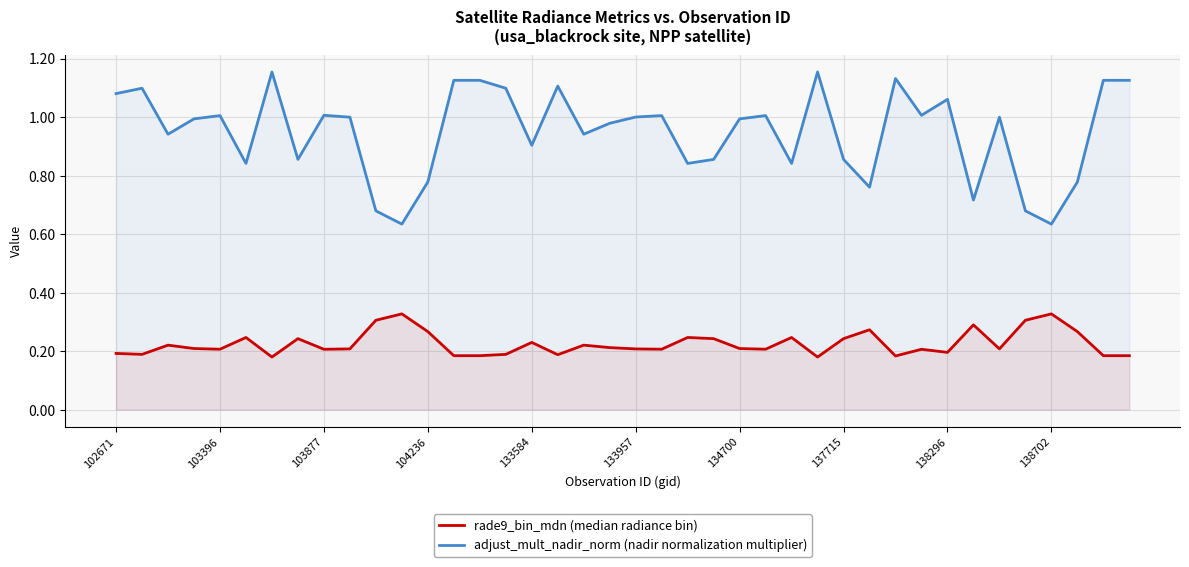

True or false: adjust_mult_nadir_norm (nadir normalization multiplier) and rade9_bin_mdn (median radiance bin) cross at least once.

False